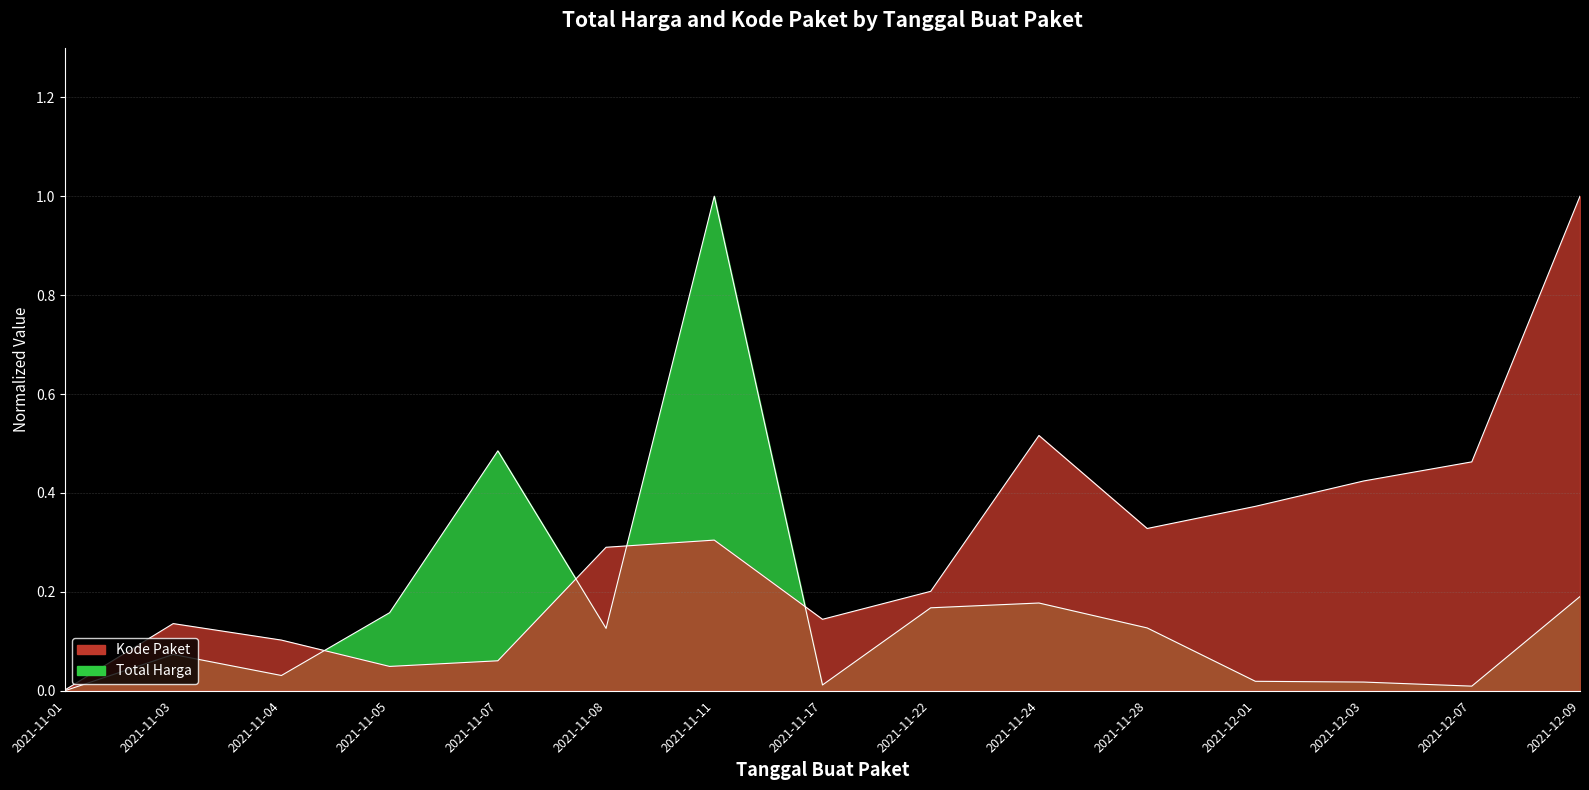

What are all the series names shown in the legend?

Total Harga, Kode Paket